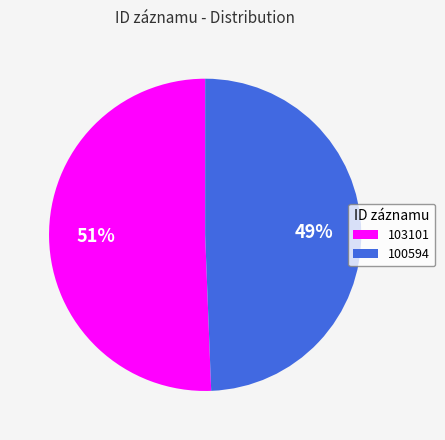

To the nearest percent, what percentage of the pie is 100594?

49%